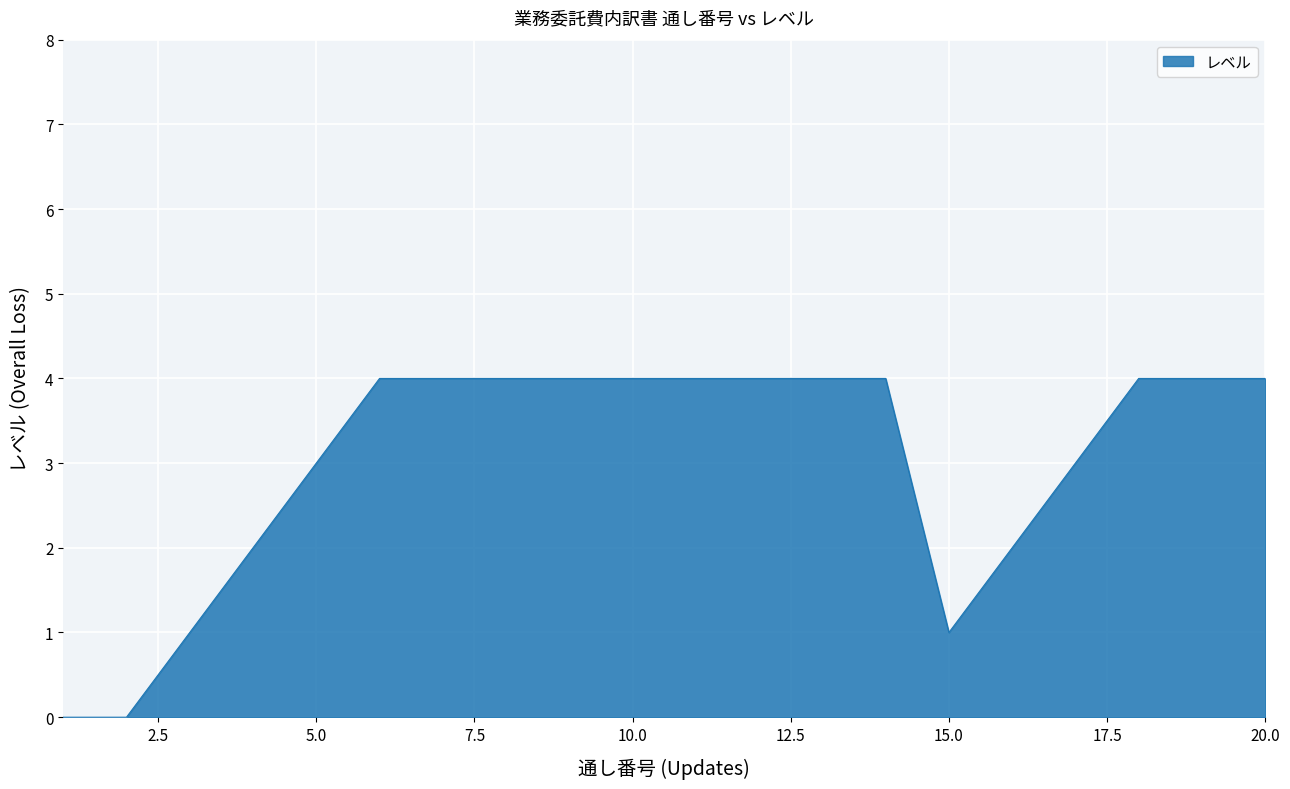

What is the greatest value displayed?

4